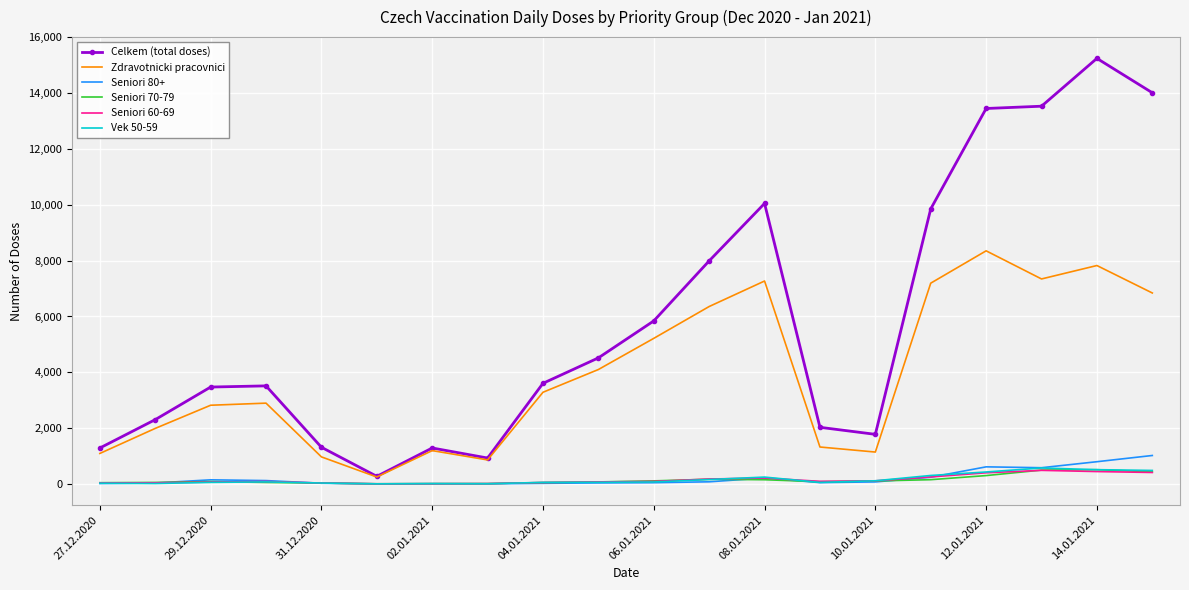

What is the maximum value for Zdravotnicki pracovnici?

8353